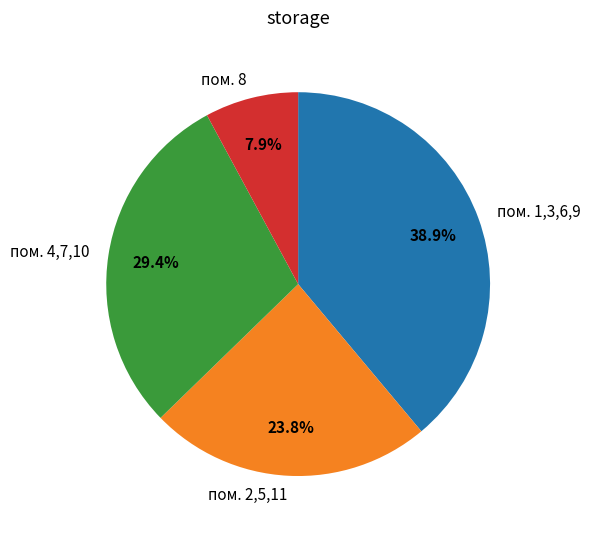

What is the ratio of the value at пом. 4,7,10 to the value at пом. 8?

3.7